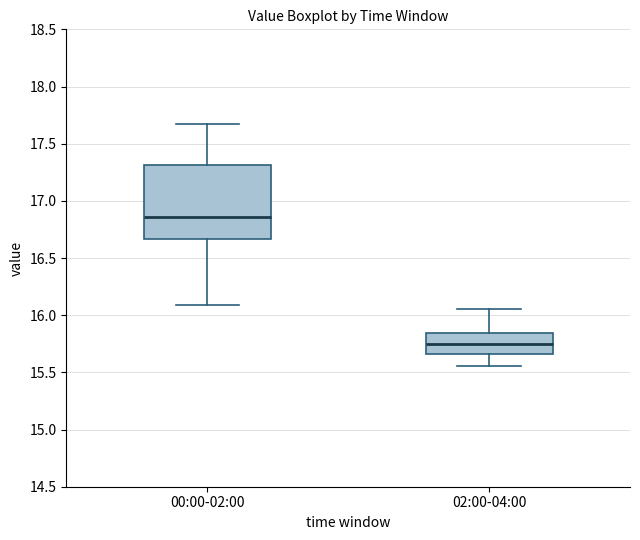

Reading left to right, transcribe this box plot: for each box, give where its median line is, the range the box spans, and where its two whiskers end, as read against the y-axis. The values are not printed on the chart, so give them approximately, as read against the axis.

00:00-02:00: median 16.85, box 16.65 to 17.30, whiskers 16.10 to 17.65
02:00-04:00: median 15.75, box 15.65 to 15.85, whiskers 15.55 to 16.05